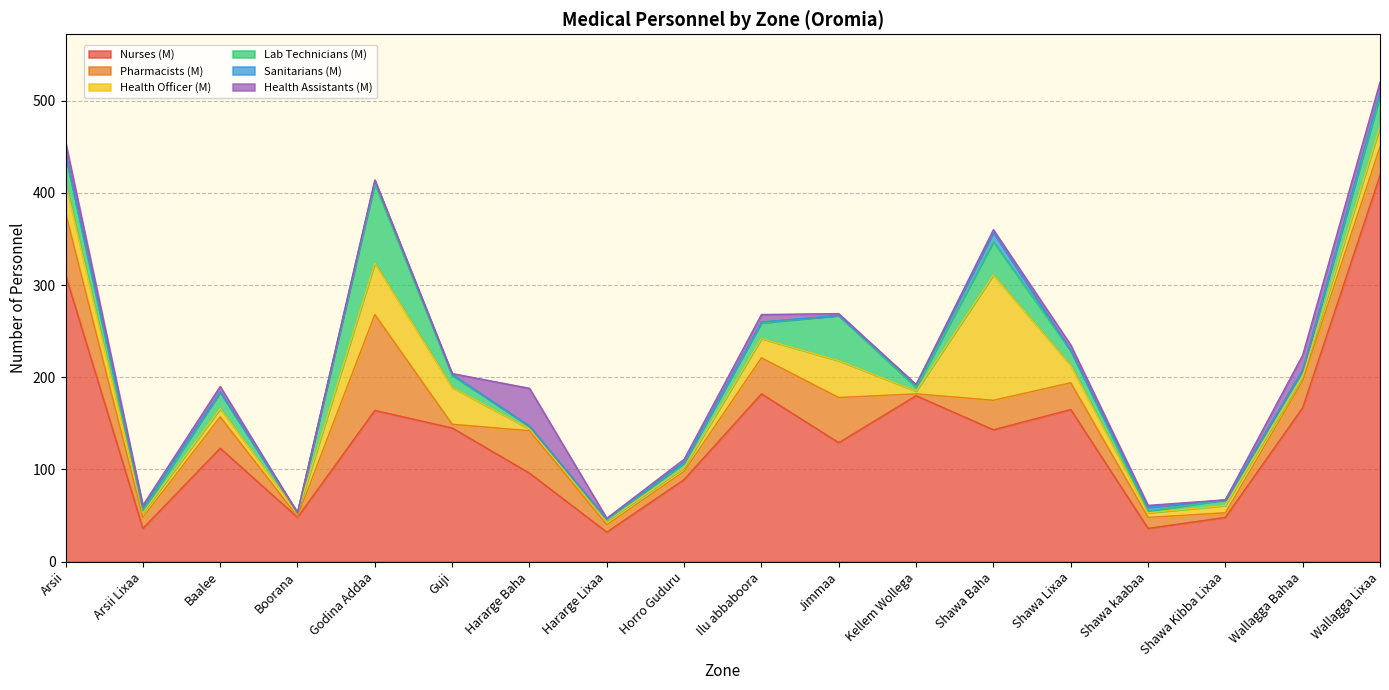

At which category does Health Officer (M) reach its first local valley?

Arsii Lixaa